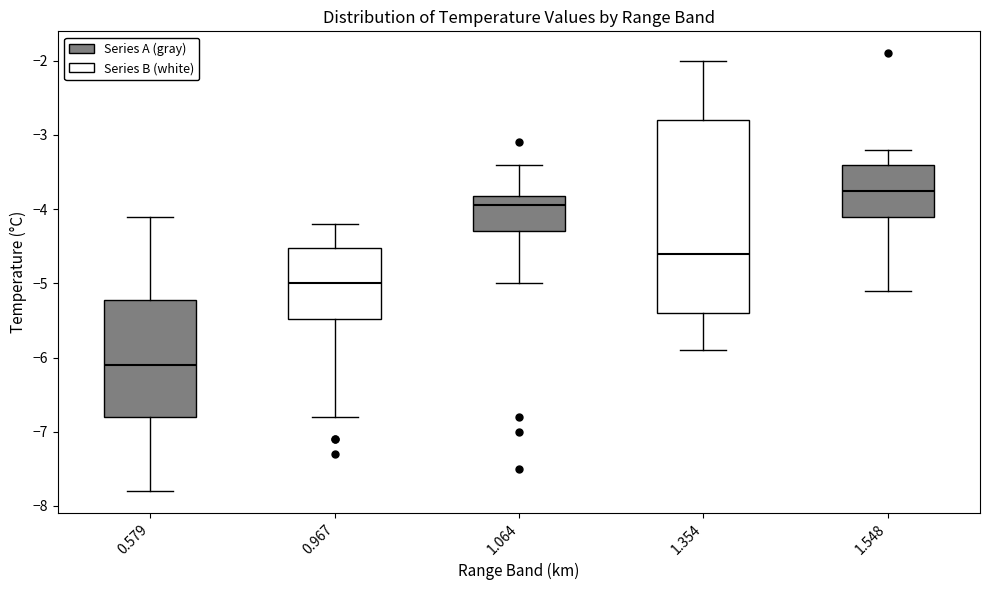

Which box is the tallest, from its lower edge to its upper edge?

1.354